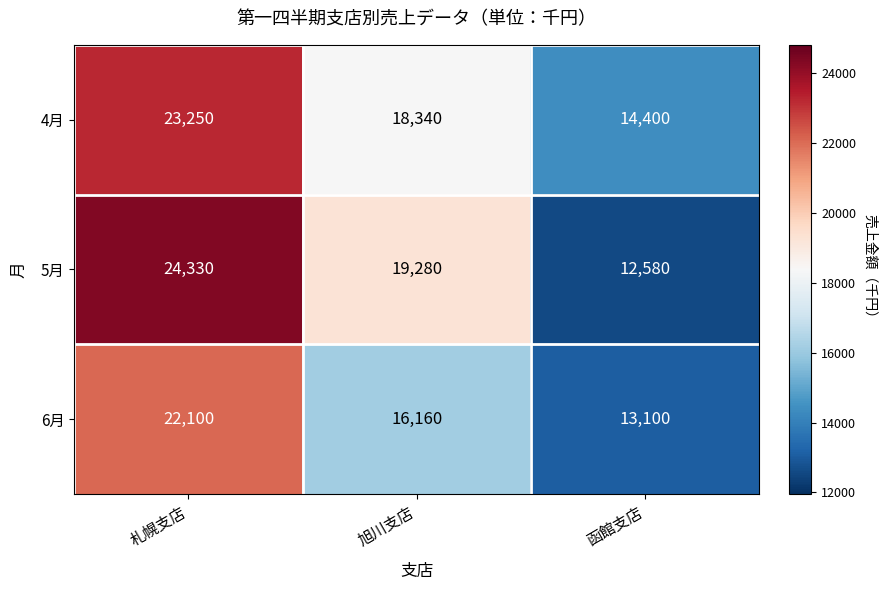

What is the total value across all series at 函館支店?

40080